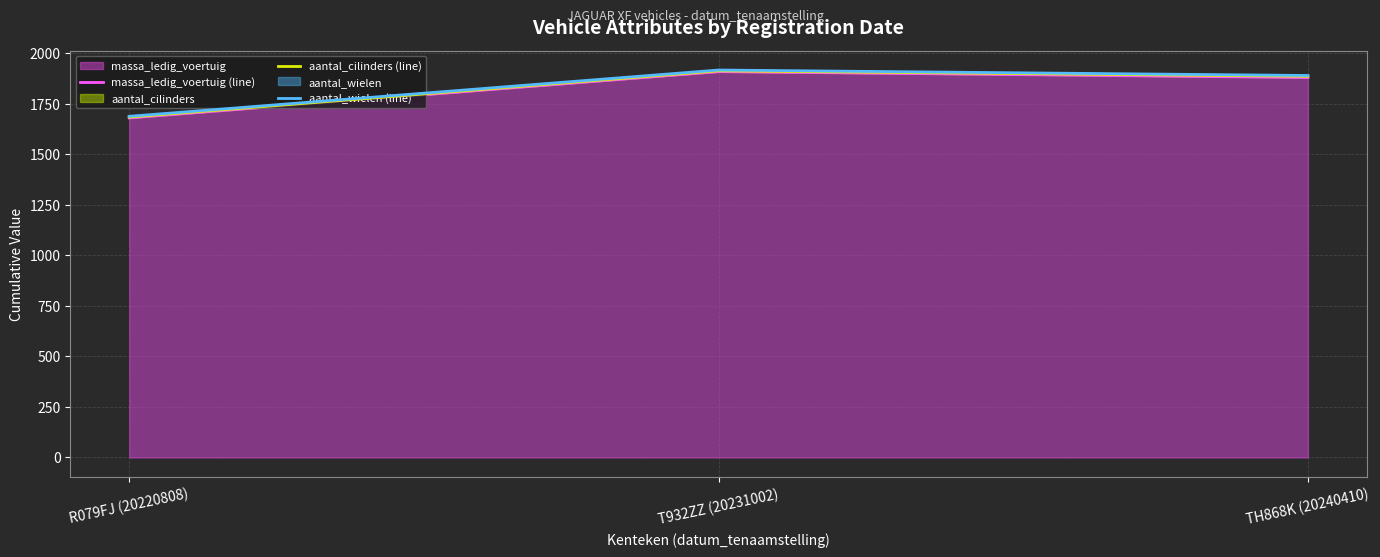

At which label does massa_ledig_voertuig (line) reach its minimum?

R079FJ (20220808)